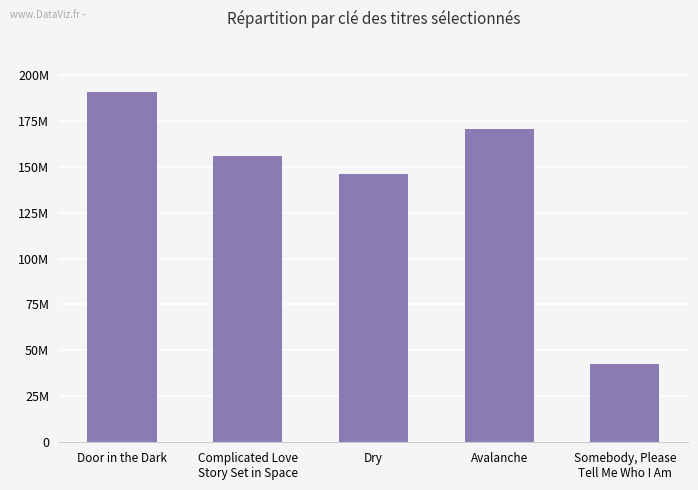

Between Dry and Door in the Dark, which is larger?

Door in the Dark